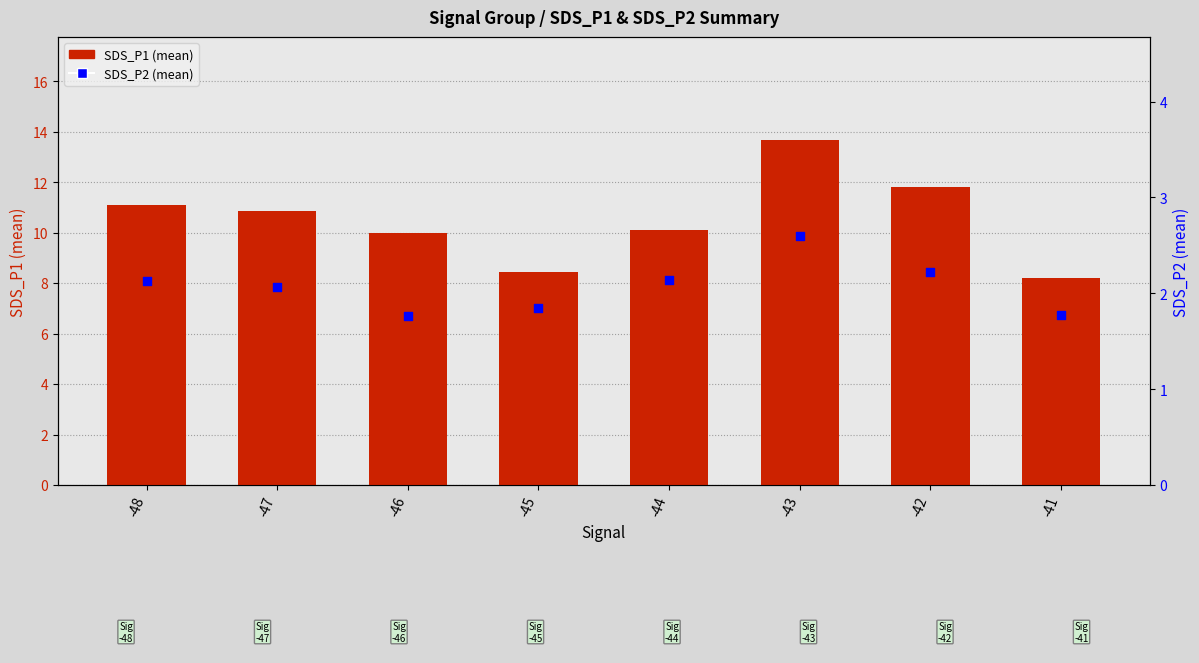

Which series has the widest spread of Y values?

SDS_P1 (mean)